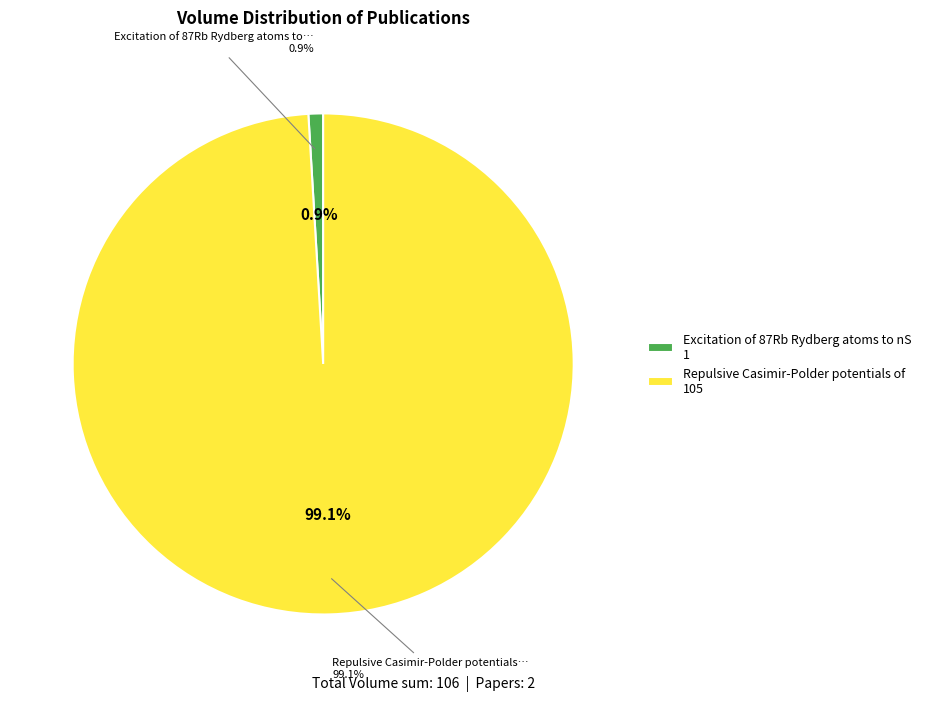

Which slice is the smallest?

Excitation of 87Rb Rydberg atoms to nS